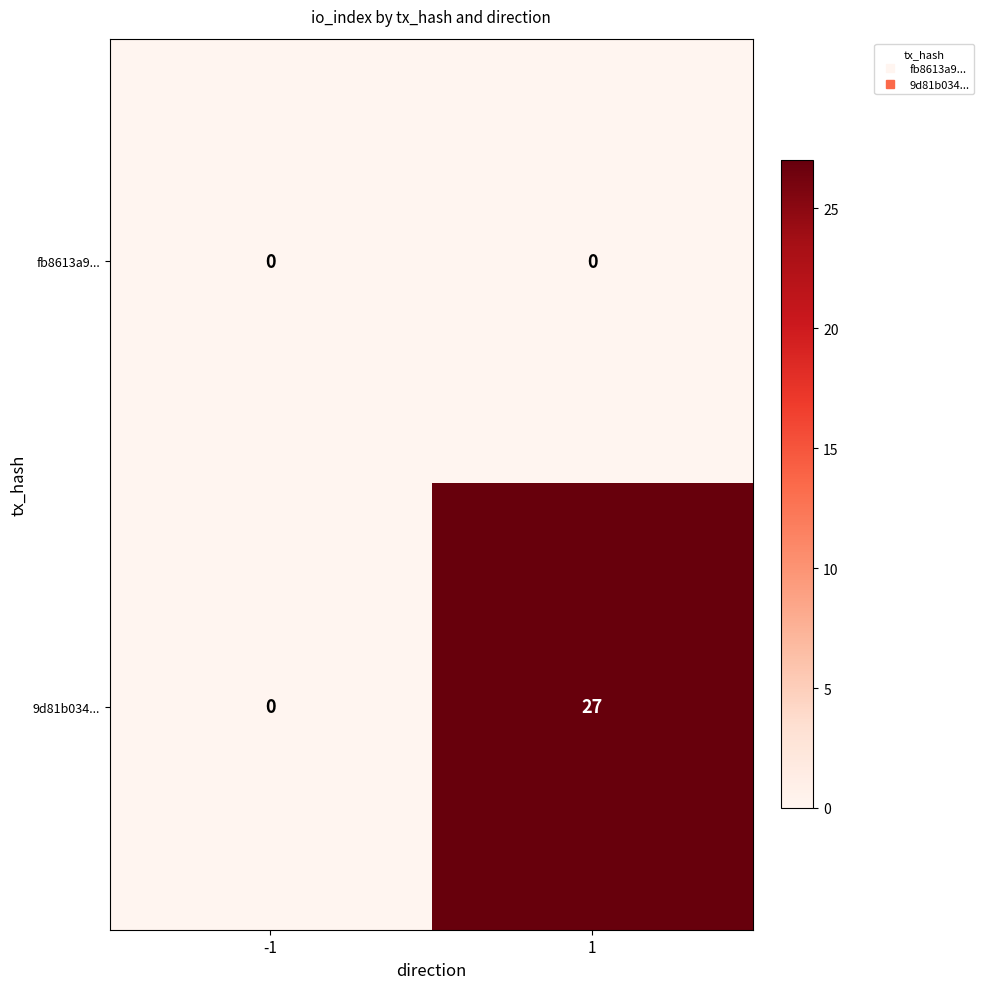

What is the difference between the highest and lowest values at 1?

27